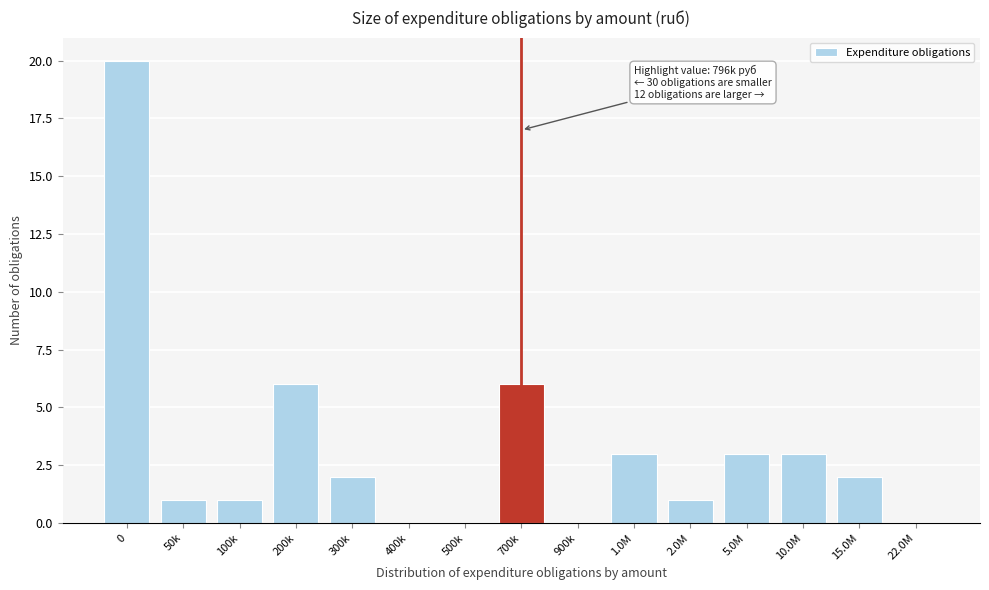

Reading left to right, what are all the values shown in this chart?

0=20	50k=1	100k=1	200k=6	300k=2	400k=0	500k=0	700k=6	900k=0	1.0M=3	2.0M=1	5.0M=3	10.0M=3	15.0M=2	22.0M=0